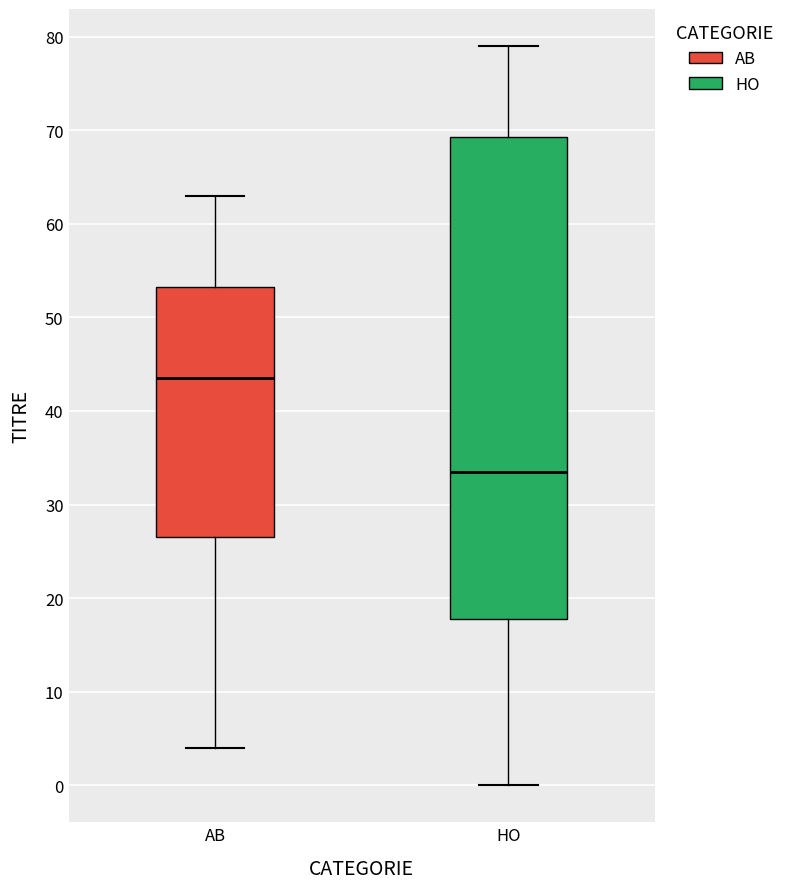

Which box is the tallest, from its lower edge to its upper edge?

HO